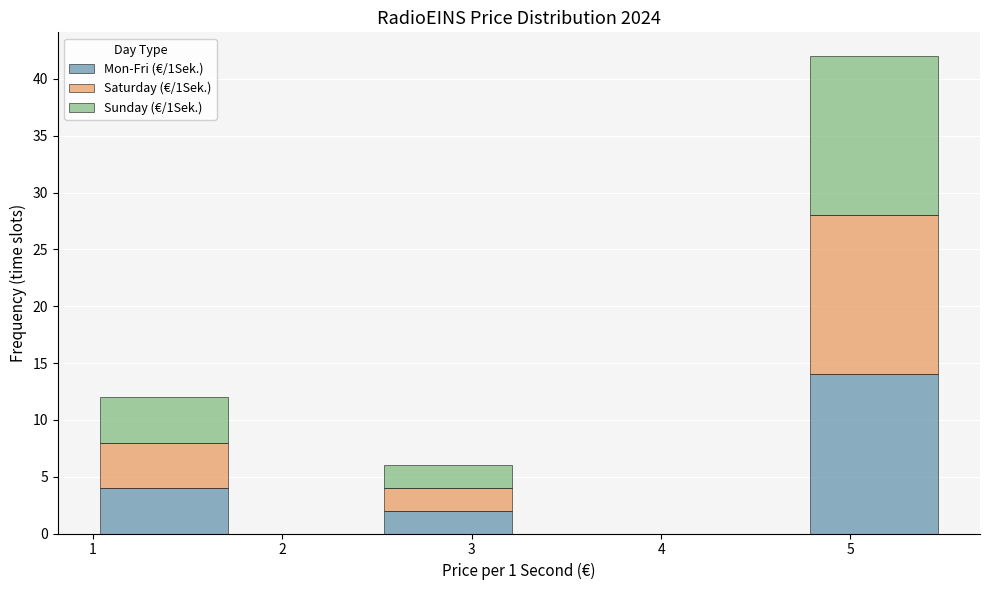

Which range on the x-axis has the tallest stacked bar (by total height)?

4.75 to 5.50